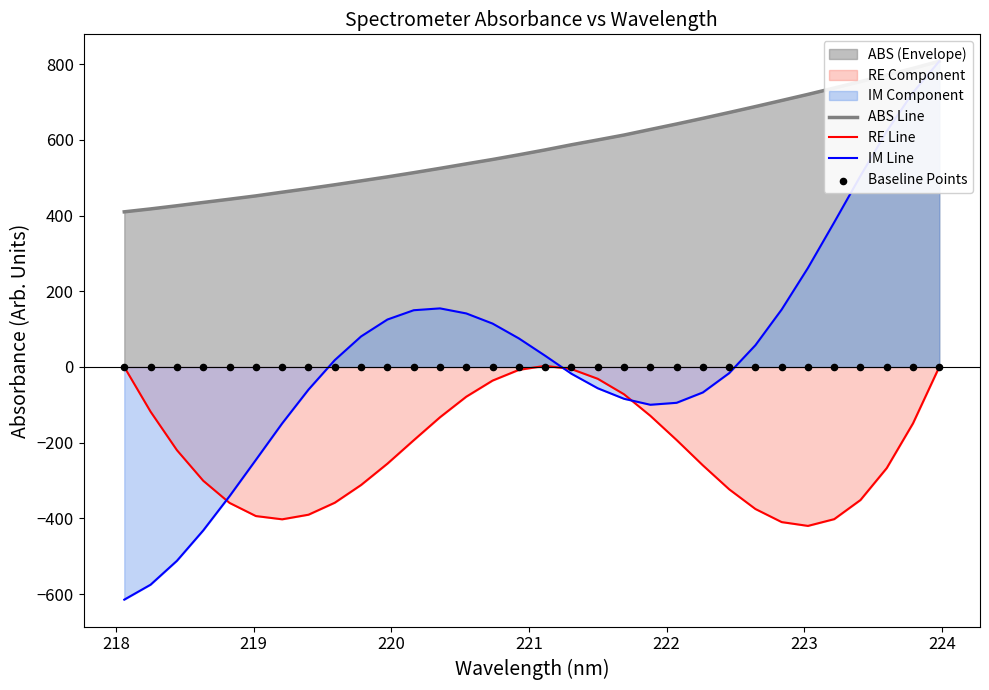

Which series contains the lowest Y value?

IM Line